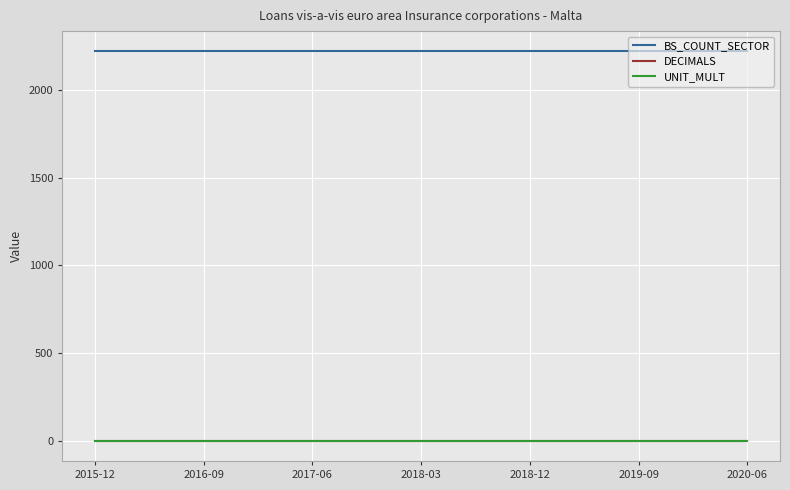

Which series has the largest total across all categories?

BS_COUNT_SECTOR